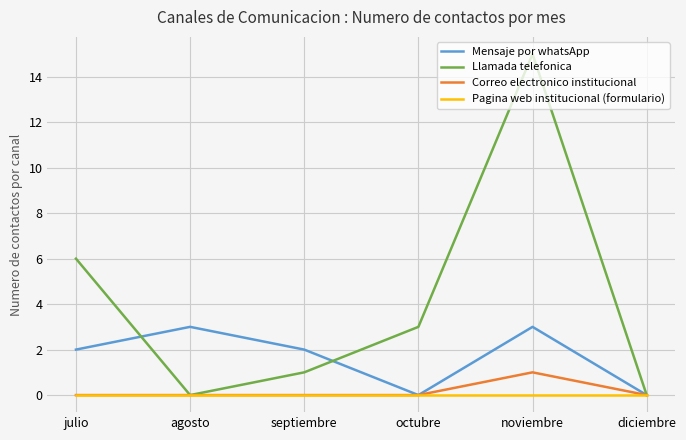

Reading left to right, what are all the values shown in this chart?

Mensaje por whatsApp: julio=2	agosto=3	septiembre=2	octubre=0	noviembre=3	diciembre=0
Llamada telefonica: julio=6	agosto=0	septiembre=1	octubre=3	noviembre=15	diciembre=0
Correo electronico institucional: julio=0	agosto=0	septiembre=0	octubre=0	noviembre=1	diciembre=0
Pagina web institucional (formulario): julio=0	agosto=0	septiembre=0	octubre=0	noviembre=0	diciembre=0